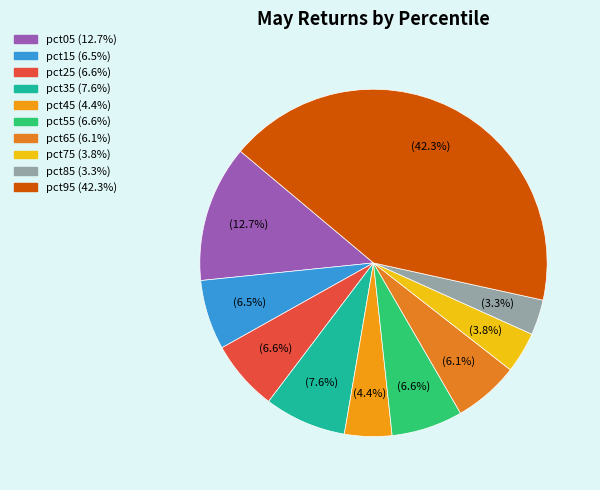

How many slices are in this pie chart?

10